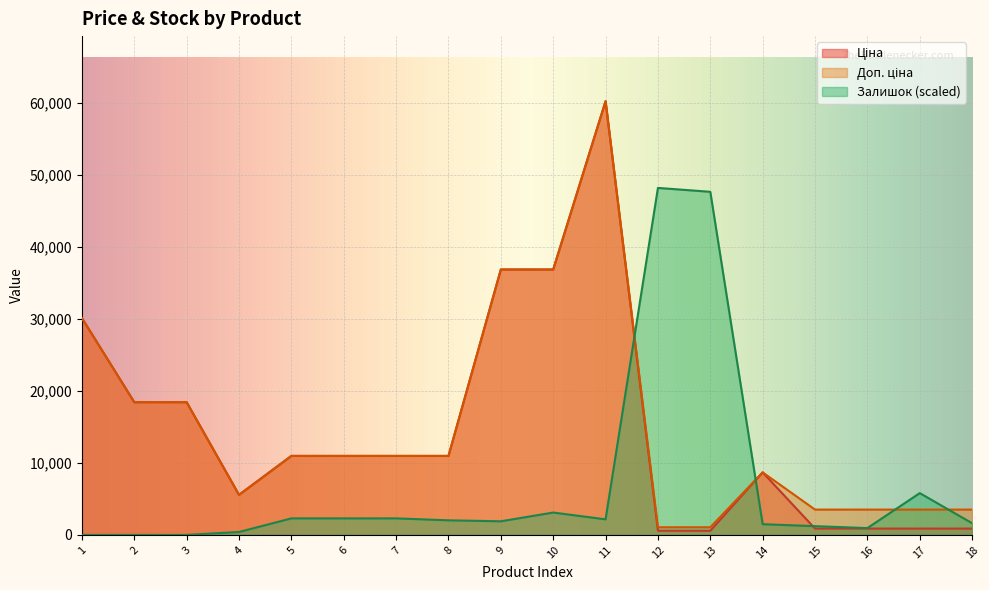

Reading left to right, transcribe all the data shown in this chart.

Ціна: 1=30102.8	2=18420.9	3=18420.9	4=5560.3	5=10964.4	6=10964.4	7=10964.4	8=10964.4	9=36841.8	10=36841.8	11=60205.6	12=578.1	13=578.1	14=8679.5	15=878.0	16=878.0	17=878.0	18=878.0
Доп. ціна: 1=30102.8	2=18420.9	3=18420.9	4=5560.3	5=10964.4	6=10964.4	7=10964.4	8=10964.4	9=36841.8	10=36841.8	11=60205.6	12=1060.0	13=1060.0	14=8679.5	15=3511.9	16=3511.9	17=3511.9	18=3511.9
Залишок: 1=0.0	2=0.0	3=0.0	4=404.7	5=2293.5	6=2293.5	7=2293.5	8=2023.7	9=1888.8	10=3103.0	11=2158.6	12=48164.5	13=47624.8	14=1484.1	15=1214.2	16=944.4	17=5801.3	18=1619.0